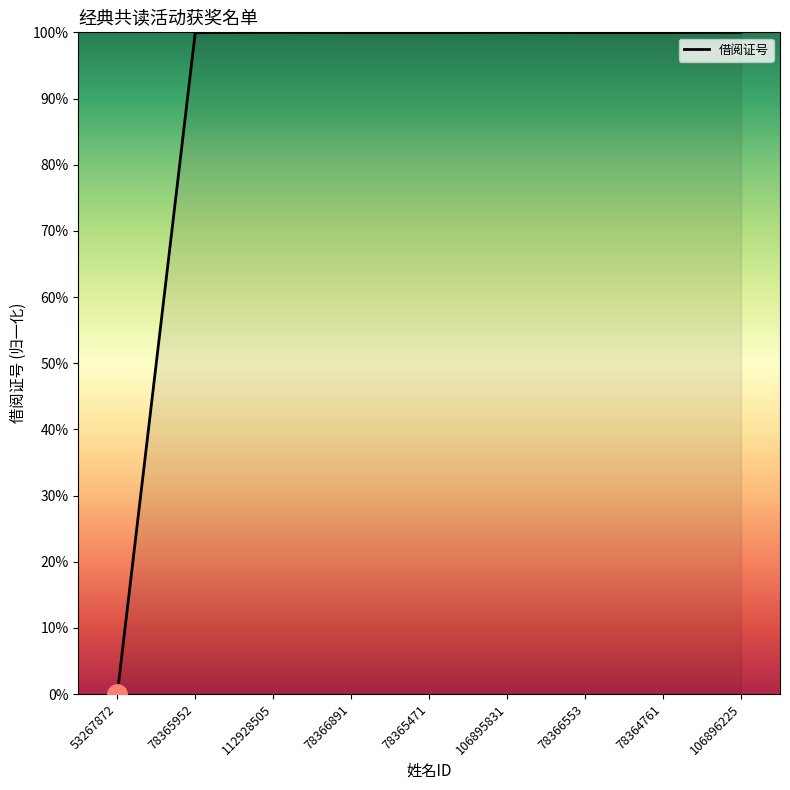

What position from the right is 78365952?

8